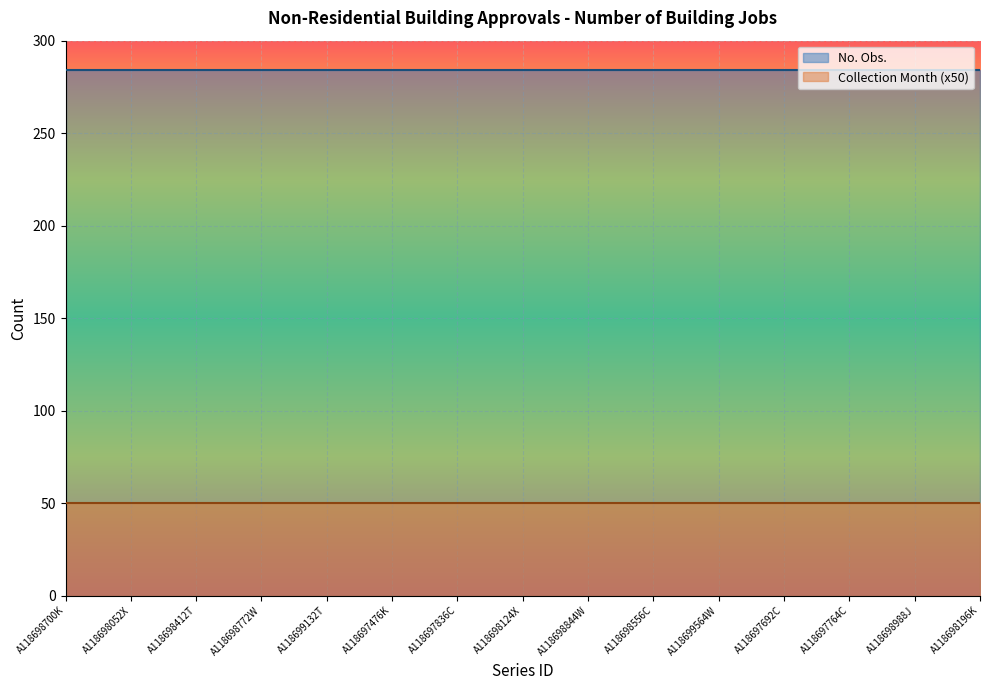

True or false: Collection Month and No. Obs. cross at least once.

False